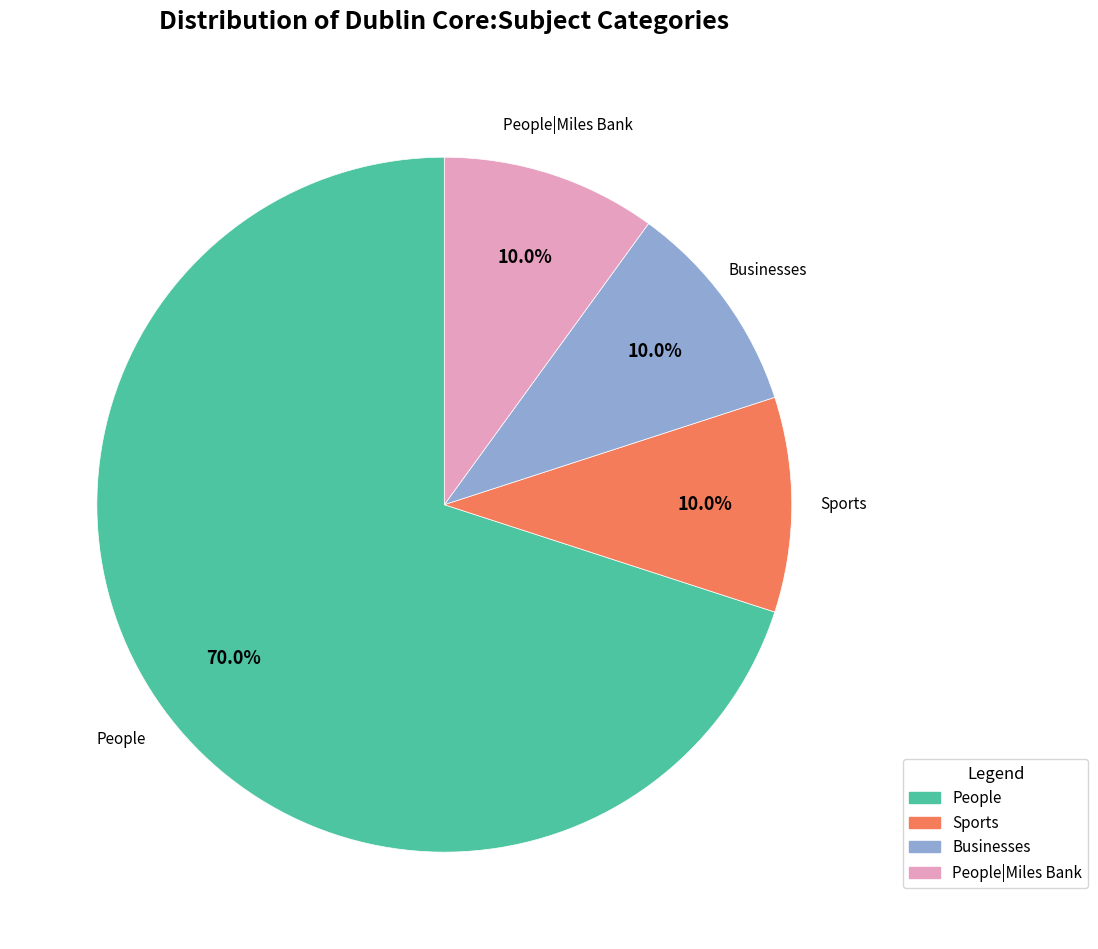

Does any single category account for the majority?

Yes